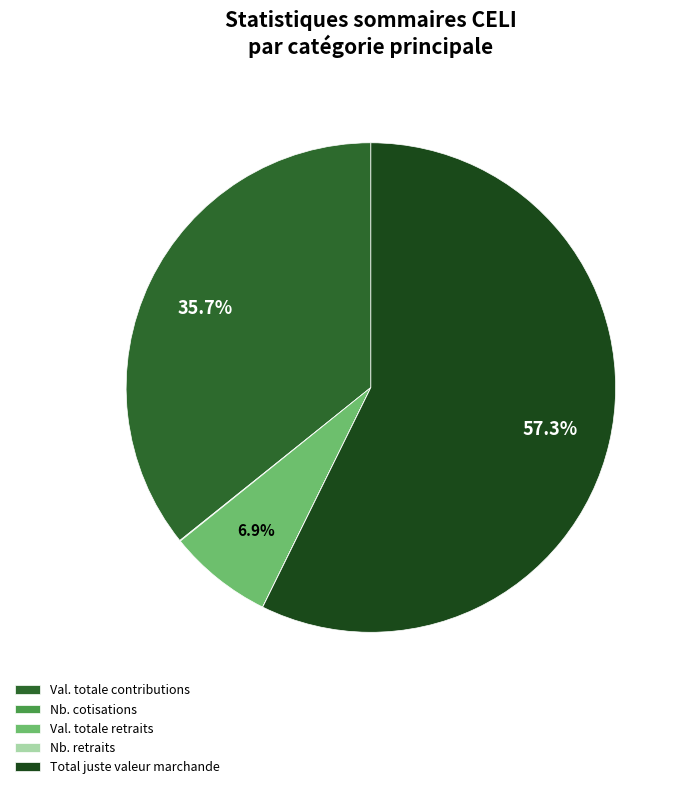

Which slice represents more than half of the pie?

Total juste valeur marchande